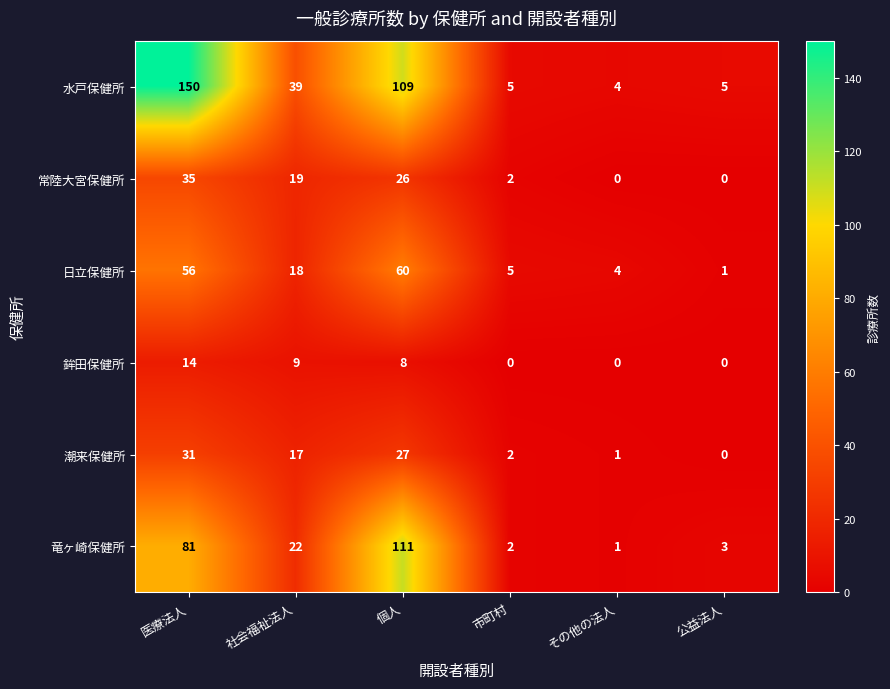

At which label is 日立保健所 closest to 30?

社会福祉法人